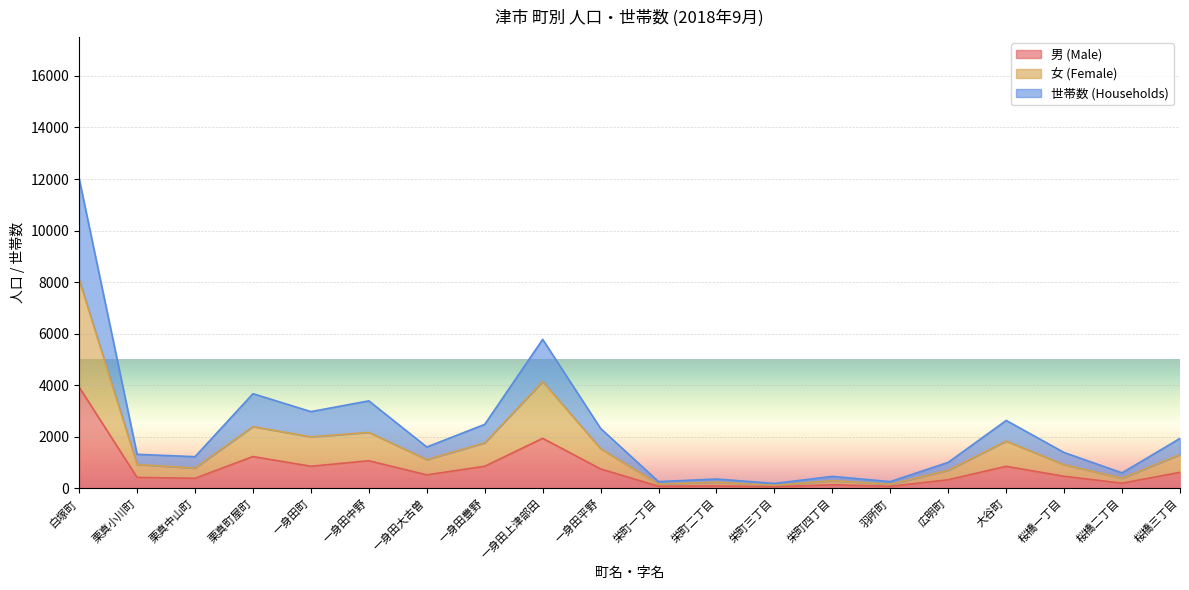

Does the chart display data point markers on the line(s)?

No